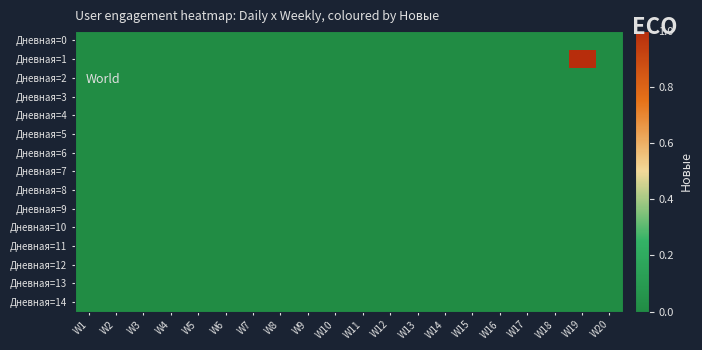

What is the greatest value displayed?

1